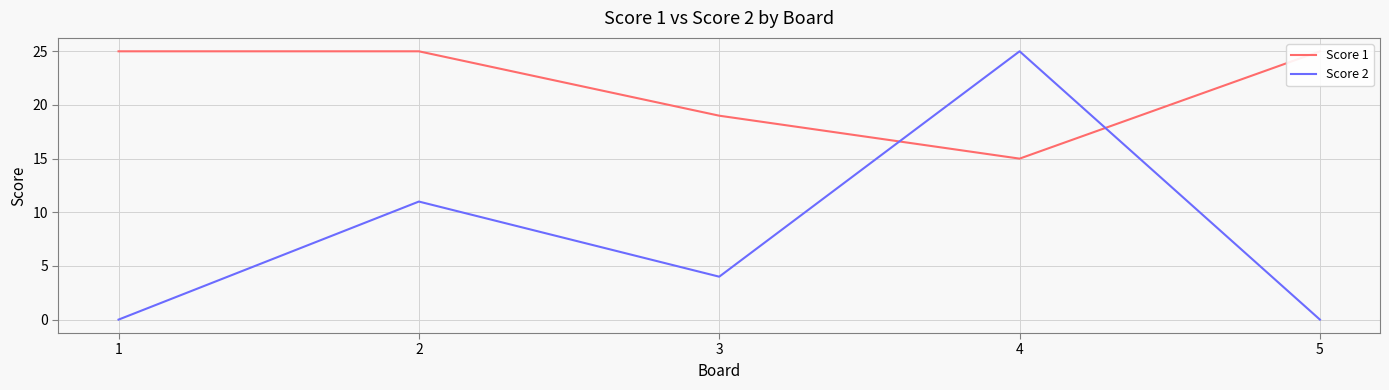

What is the value of the Score 2 point at the 2nd from the left?

11